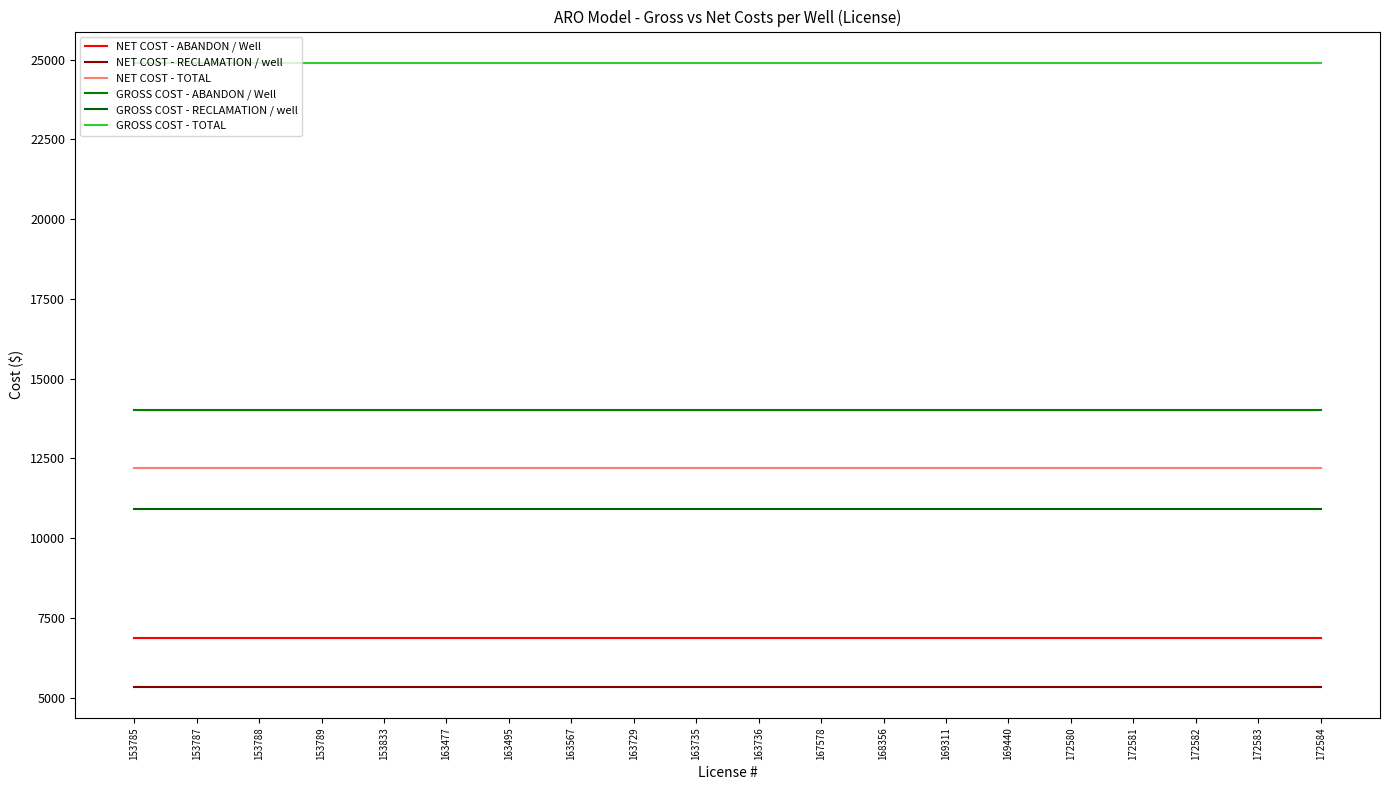

Is this an area chart (filled region under the line)?

No